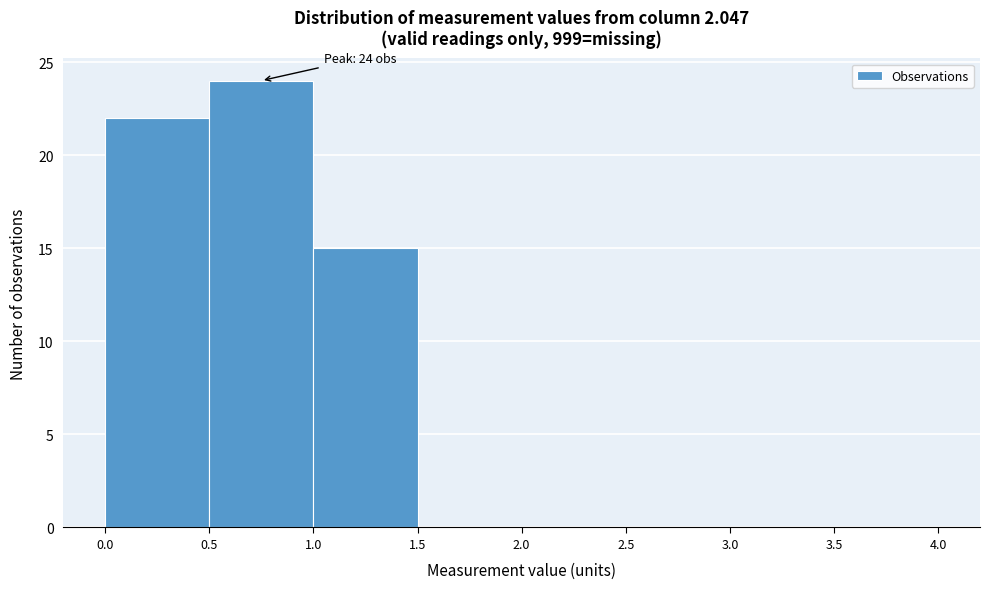

Which range on the x-axis has the tallest bar?

0.5 to 1.0